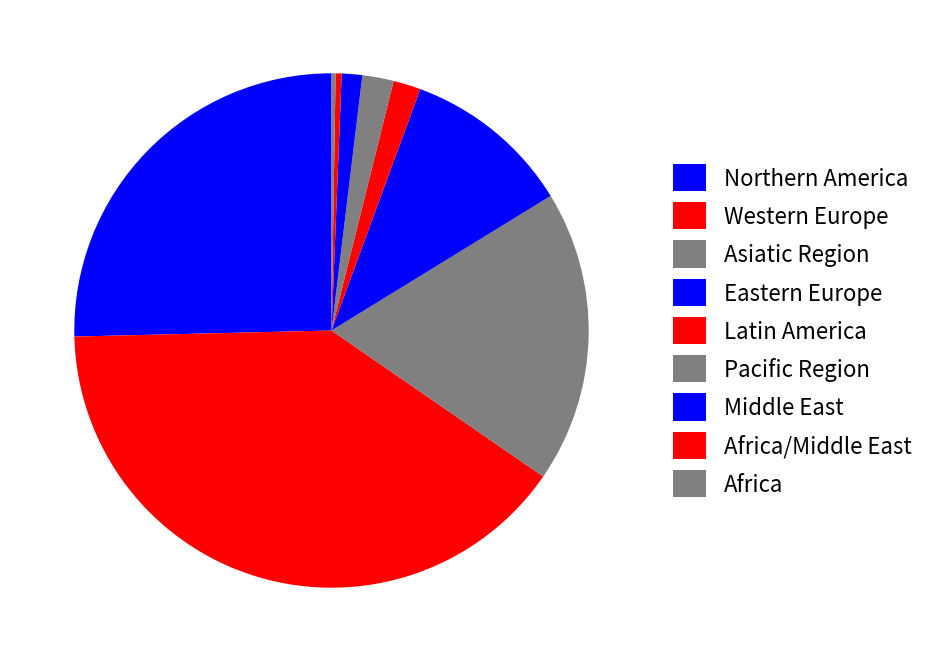

Is there a majority slice in this chart?

No